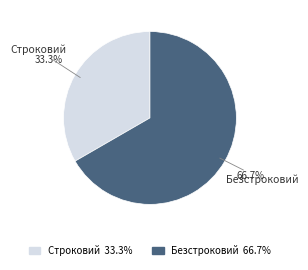

Which slice is the smallest?

Строковий